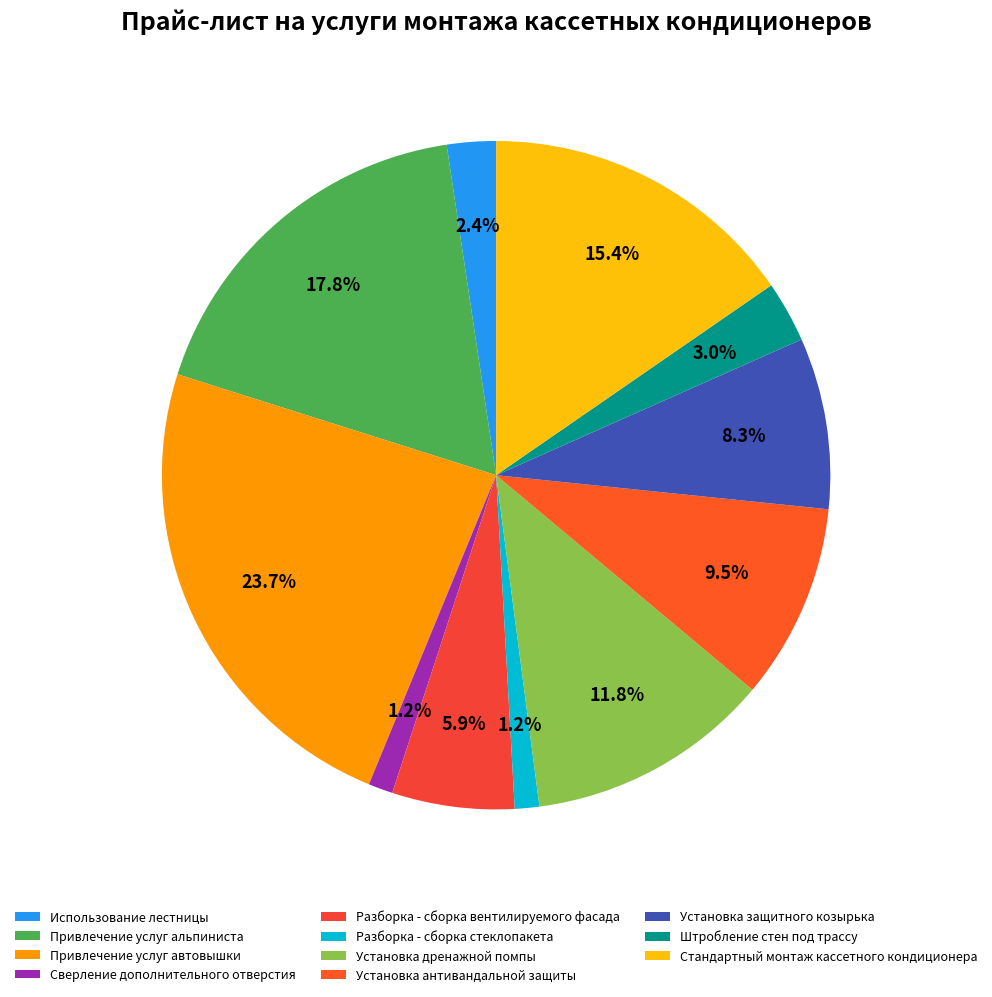

How many segments does this pie chart have?

11